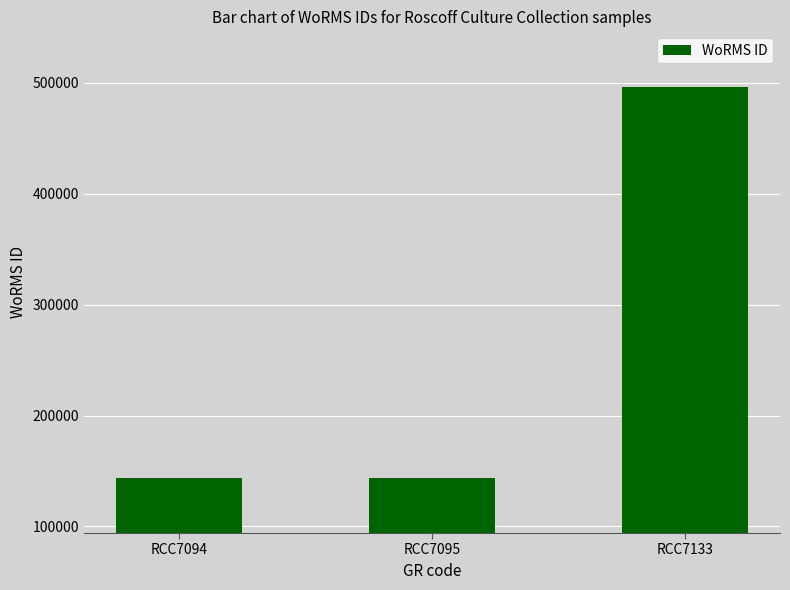

Reading left to right, transcribe all the data shown in this chart.

RCC7094=144099	RCC7095=144099	RCC7133=496299